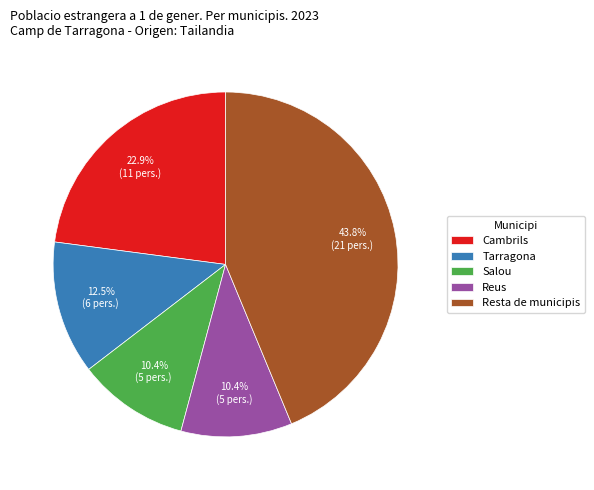

Which category has the biggest portion of the pie?

Resta de municipis